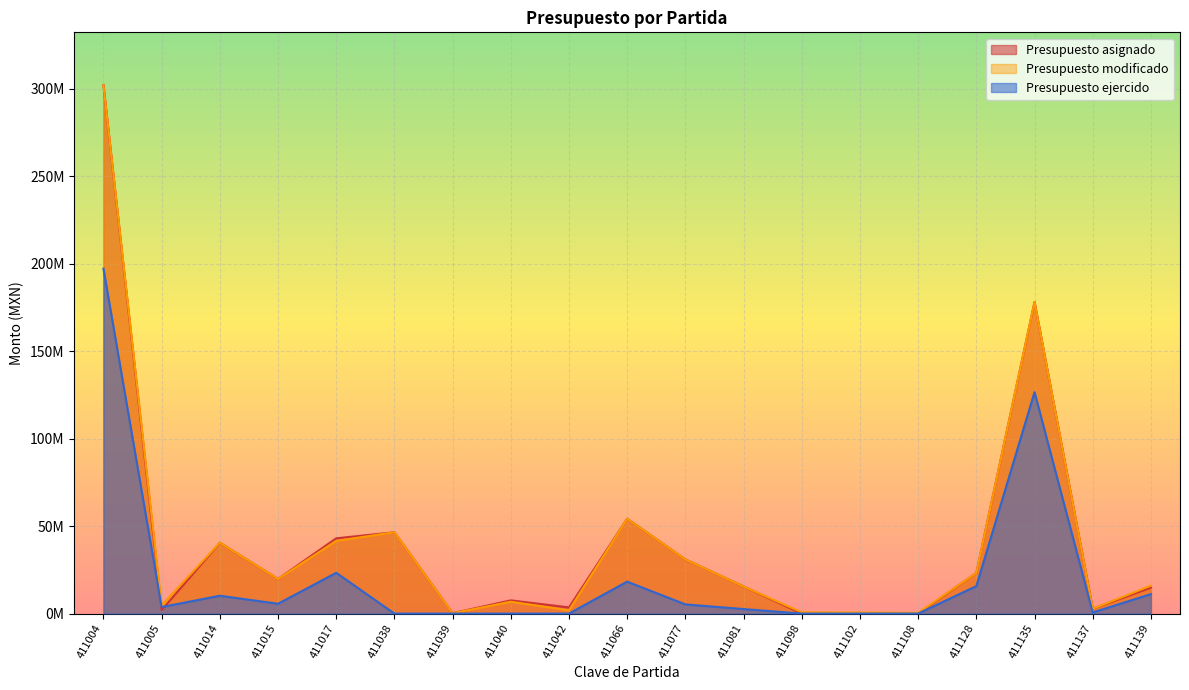

The value of Presupuesto asignado at 411017 is 76586913.3. True or false?

False